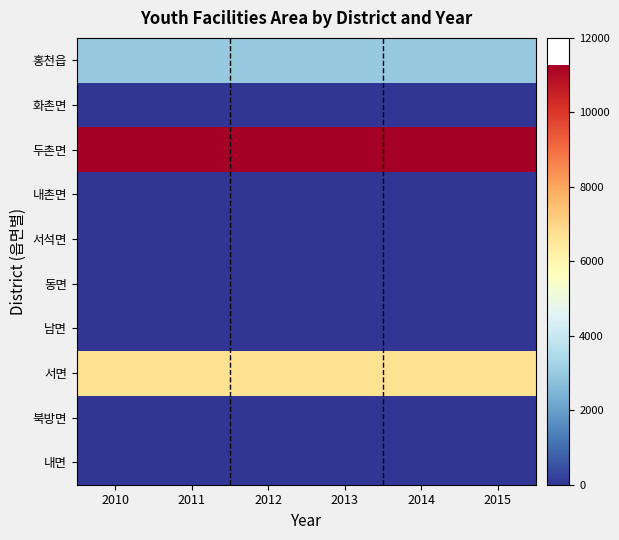

Reading left to right, extract all data points from this chart.

홍천읍: 2010=2986	2011=2986	2012=2986	2013=2986	2014=2986	2015=2986
화촌면: 2010=0	2011=0	2012=0	2013=0	2014=0	2015=0
두촌면: 2010=11277	2011=11277	2012=11277	2013=11277	2014=11277	2015=11277
내촌면: 2010=0	2011=0	2012=0	2013=0	2014=0	2015=0
서석면: 2010=0	2011=0	2012=0	2013=0	2014=0	2015=0
동면: 2010=0	2011=0	2012=0	2013=0	2014=0	2015=0
남면: 2010=0	2011=0	2012=0	2013=0	2014=0	2015=0
서면: 2010=6714	2011=6714	2012=6714	2013=6714	2014=6714	2015=6714
북방면: 2010=0	2011=0	2012=0	2013=0	2014=0	2015=0
내면: 2010=0	2011=0	2012=0	2013=0	2014=0	2015=0